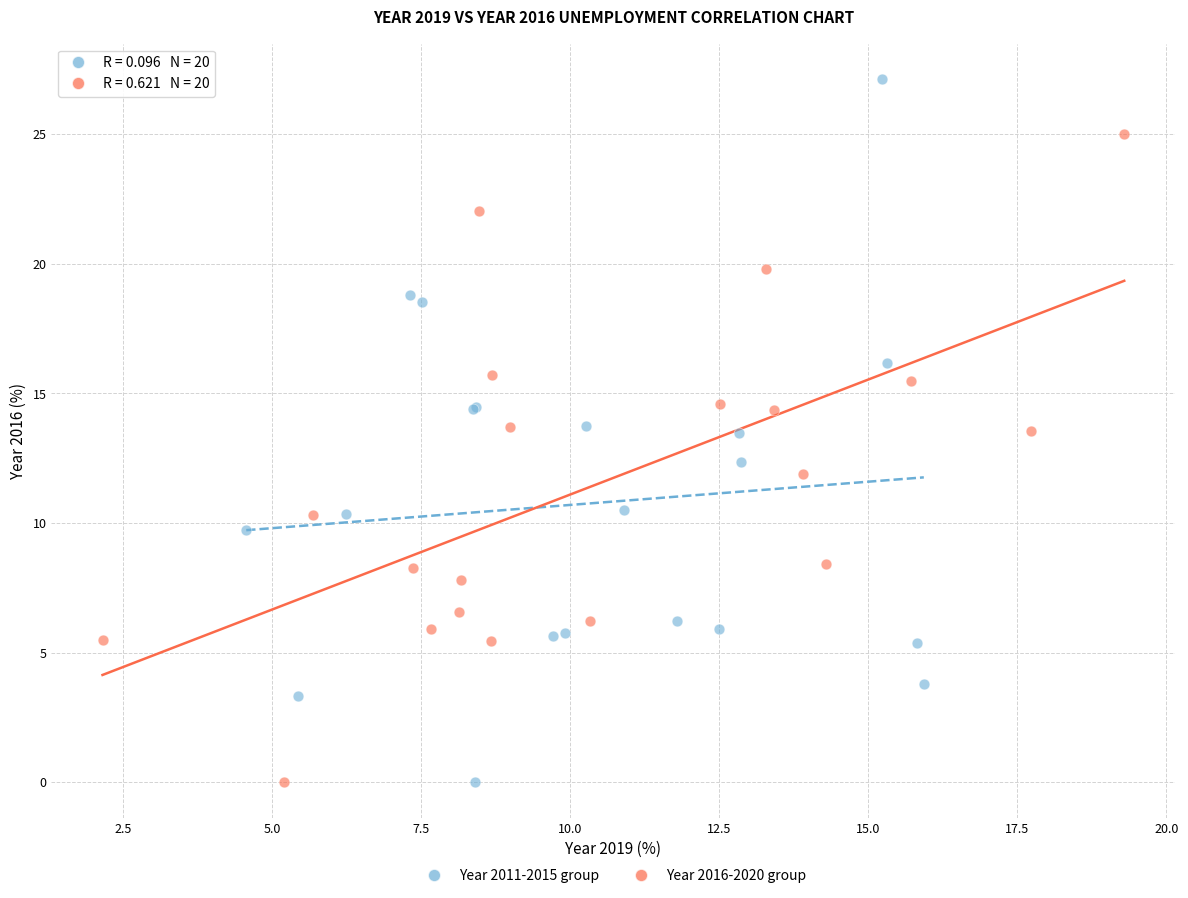

What are all the series names shown in the legend?

Year 2011-2015 group, Year 2016-2020 group